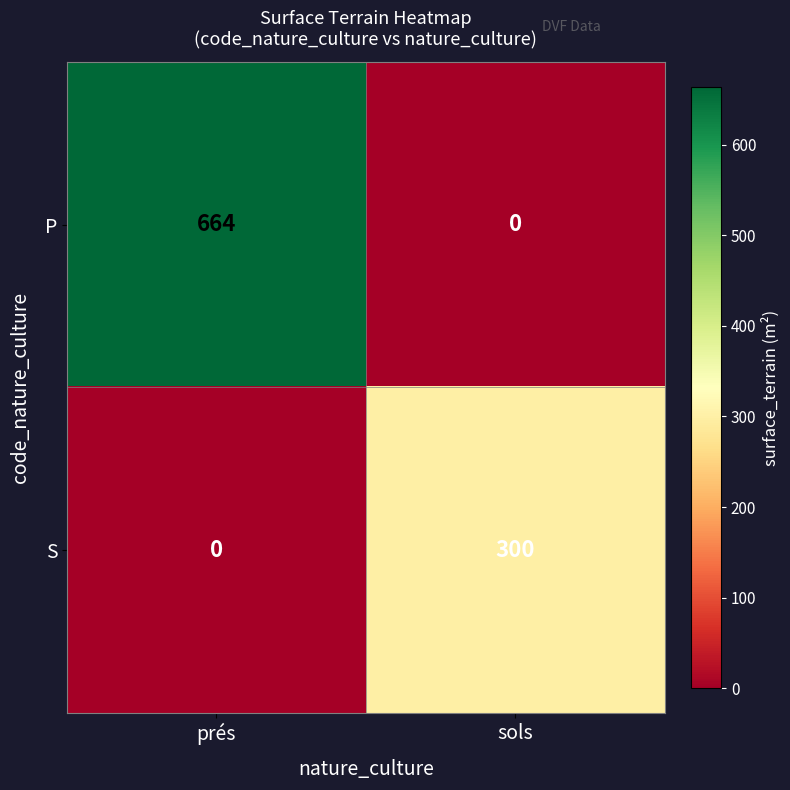

The value of P at sols is -362. True or false?

False